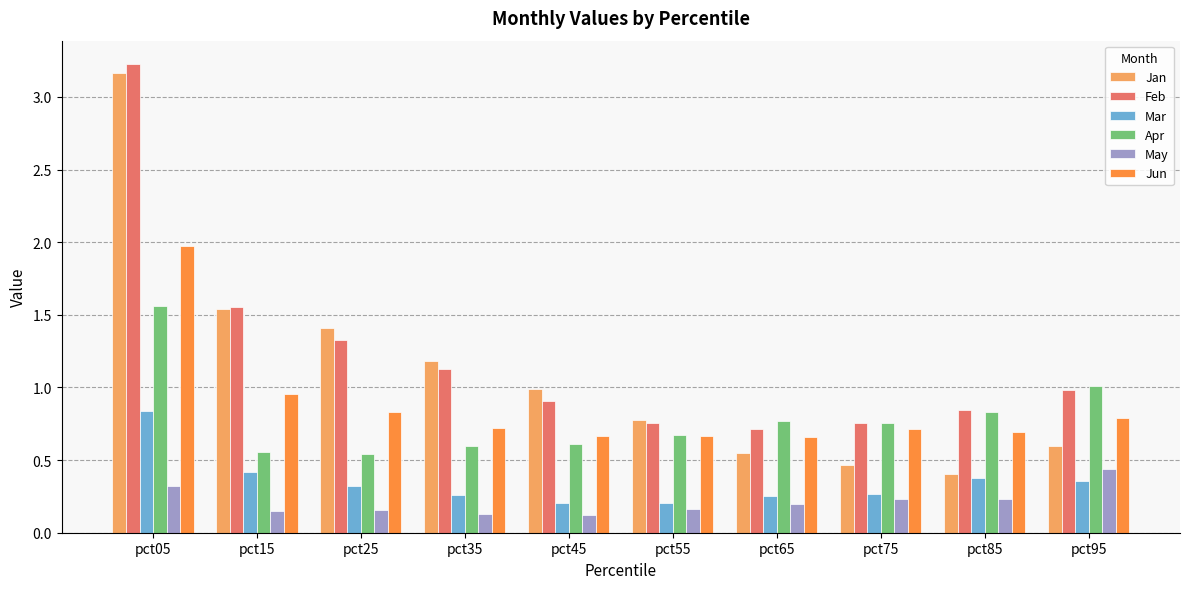

The Mar series shows 0.4 at pct85. True or false?

True